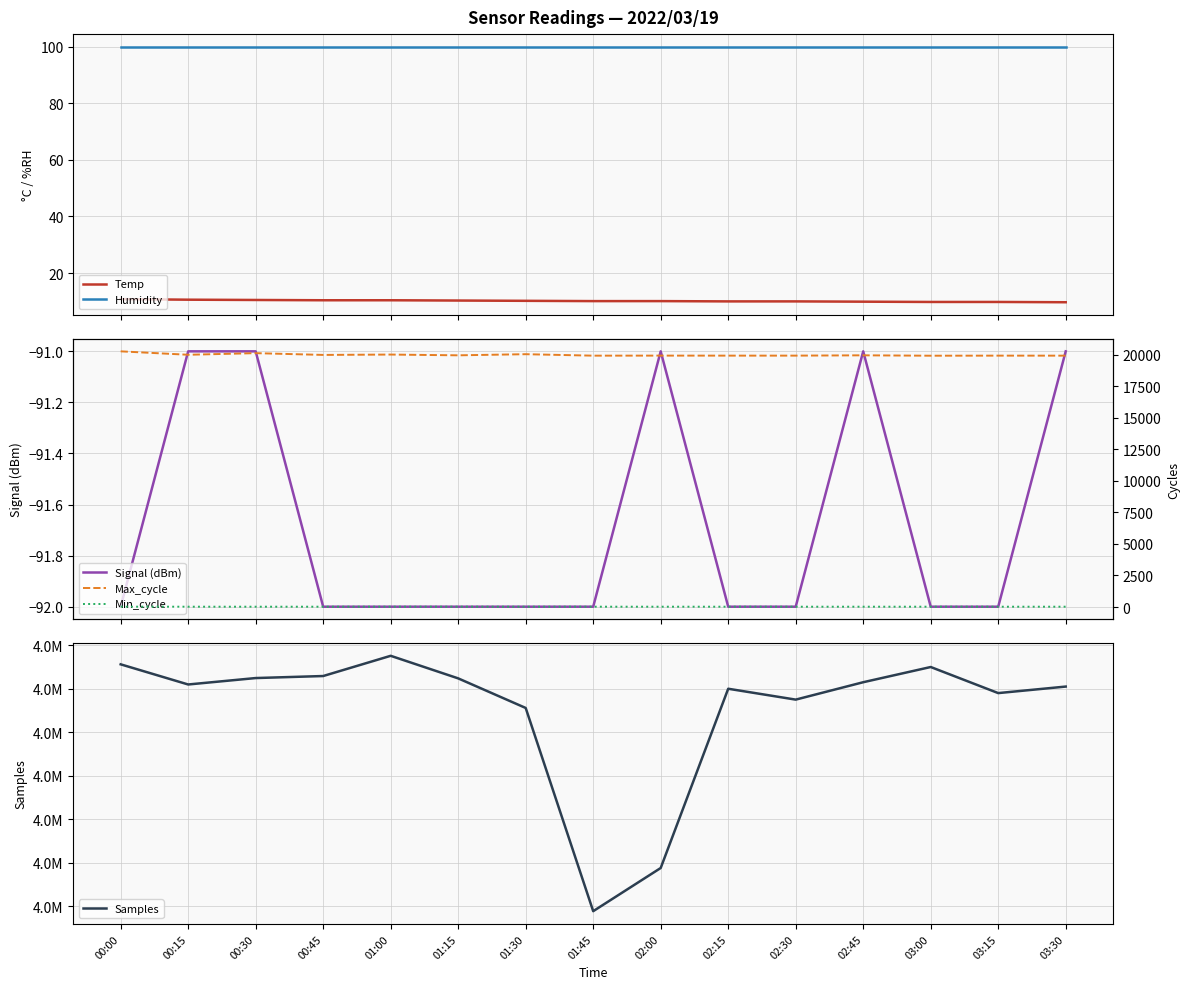

Is the value of Temp at 03:30 greater than the value of Samples at 00:45?

No